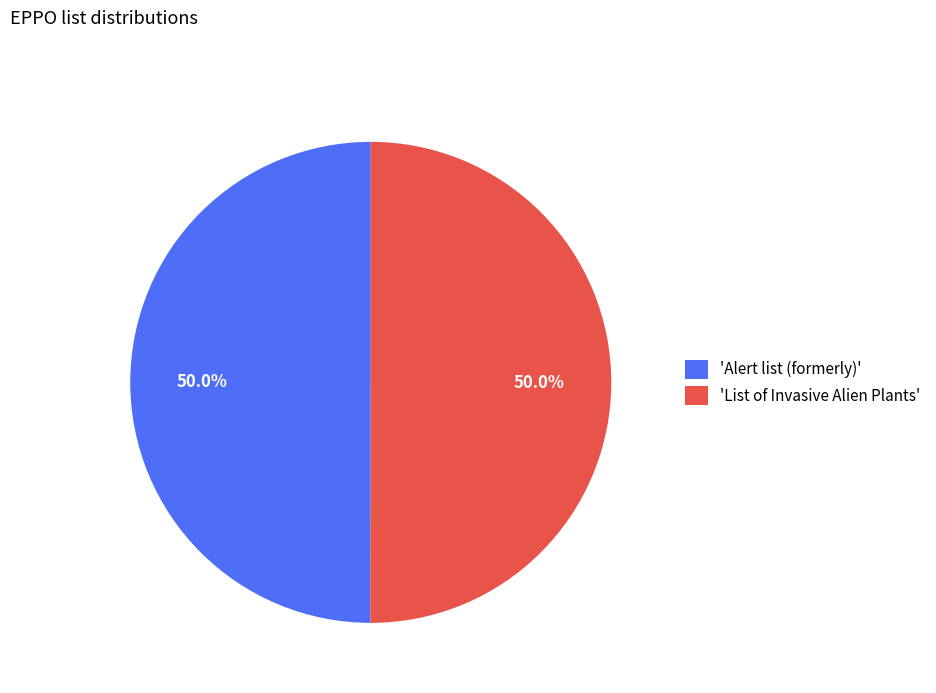

How many slices are in this pie chart?

2